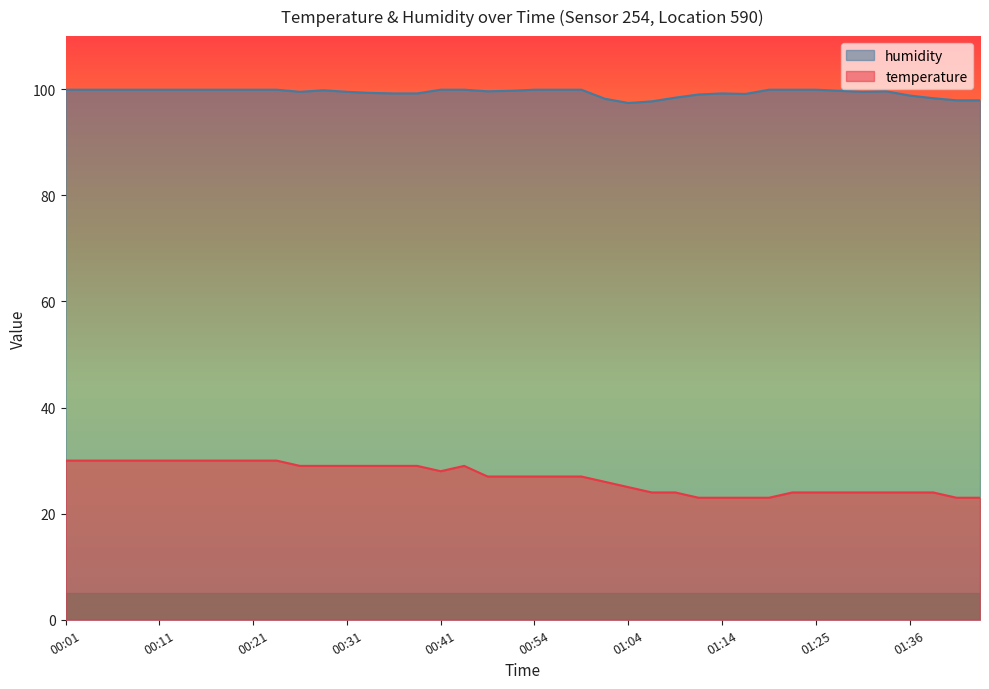

Reading left to right, extract all data points from this chart.

temperature: 30.0	30.0	30.0	30.0	30.0	30.0	30.0	30.0	30.0	30.0	29.0	29.0	29.0	29.0	29.0	29.0	28.0	29.0	27.0	27.0	27.0	27.0	27.0	26.0	25.0	24.0	24.0	23.0	23.0	23.0	23.0	24.0	24.0	24.0	24.0	24.0	24.0	24.0	23.0	23.0
humidity: 99.9	99.9	99.9	99.9	99.9	99.9	99.9	99.9	99.9	99.9	99.5	99.8	99.5	99.3	99.2	99.2	99.9	99.9	99.6	99.7	99.9	99.9	99.9	98.2	97.4	97.7	98.4	99.0	99.2	99.1	99.9	99.9	99.9	99.7	99.5	99.6	98.8	98.3	97.9	97.9